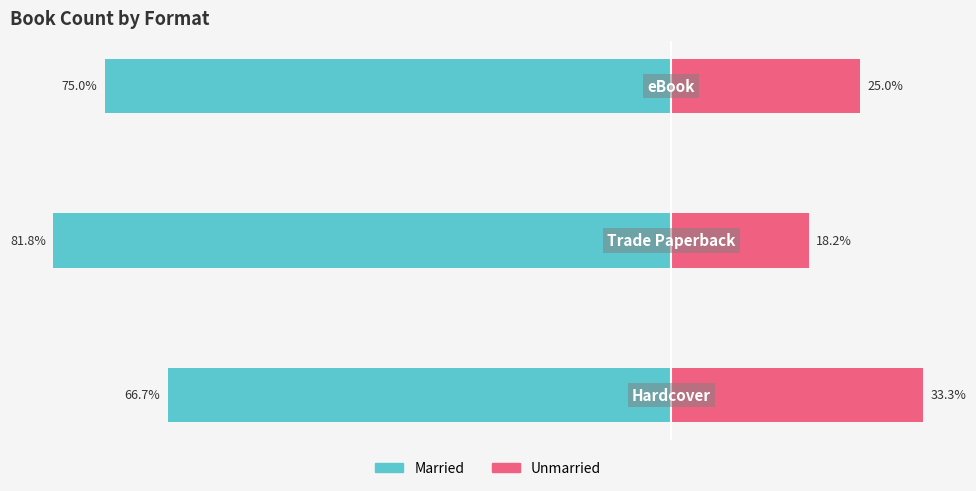

The value of Unmarried at 2 is 25.0. True or false?

True